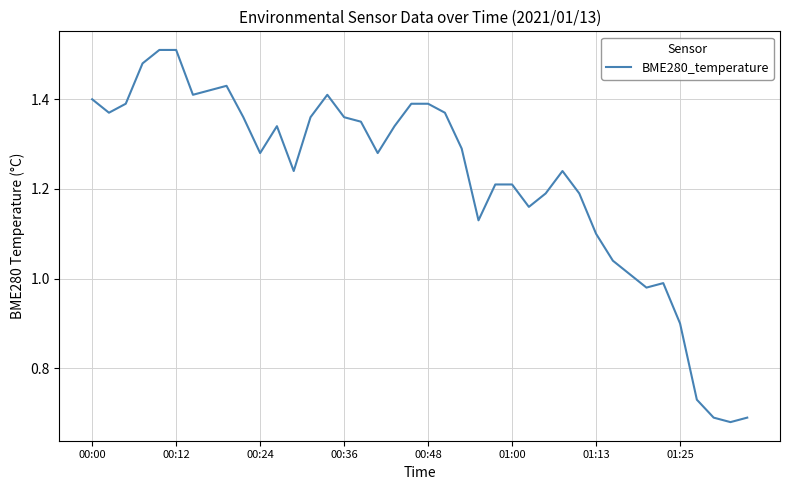

How many lines are shown in the chart?

1